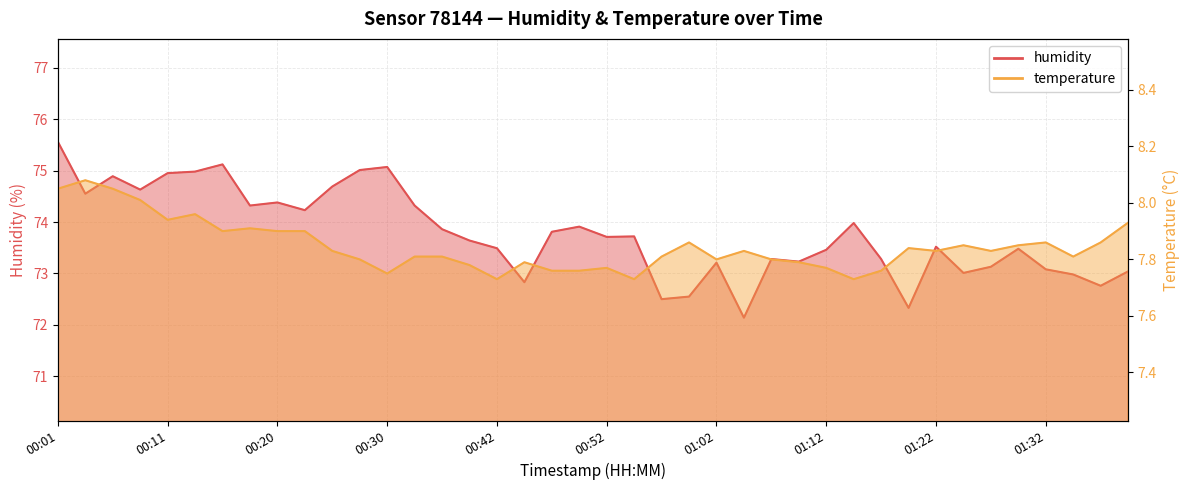

In temperature, how many points are lower than both neighbors (excluding endpoints)?

10